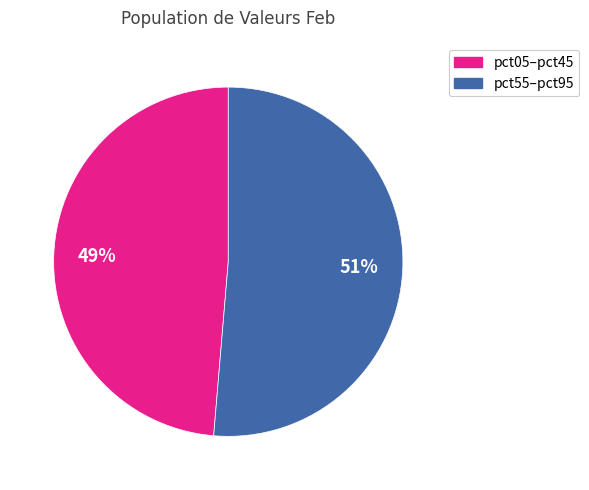

Which has a higher value, pct55–pct95 or pct05–pct45?

pct55–pct95